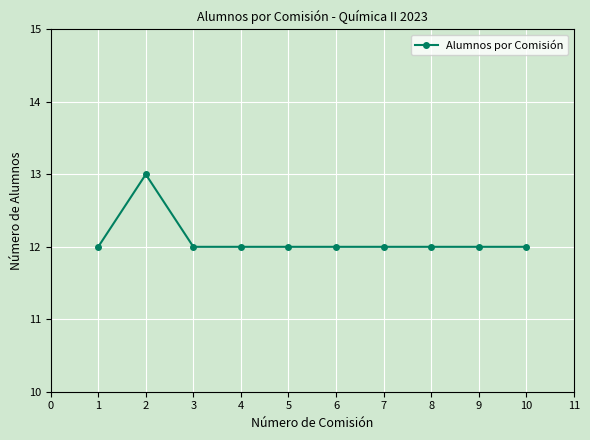

What is the maximum value shown in the chart?

13